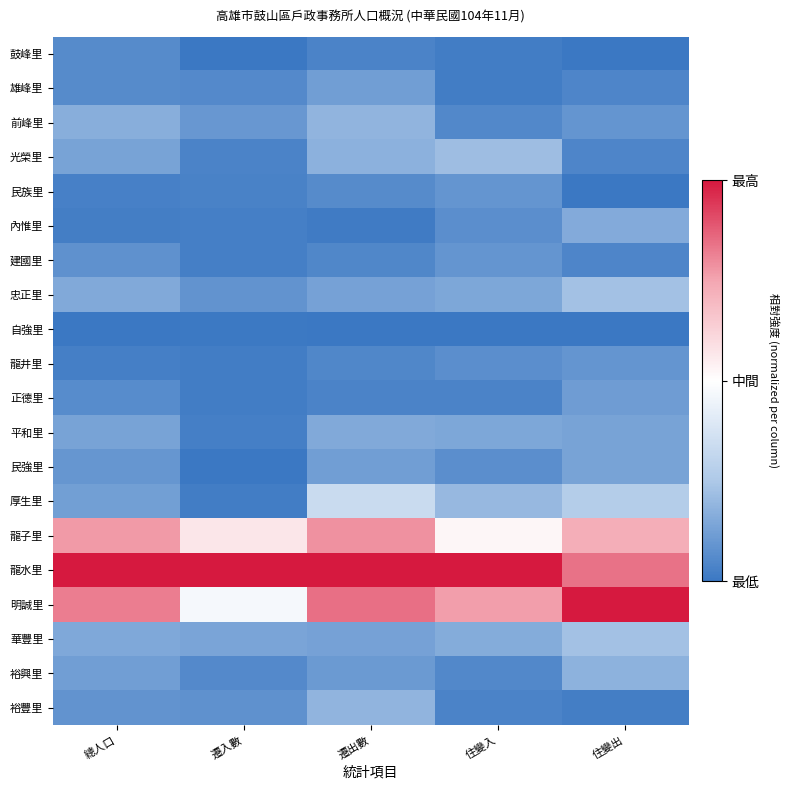

What is the spread (max minus min) of values at 總人口?

2.0